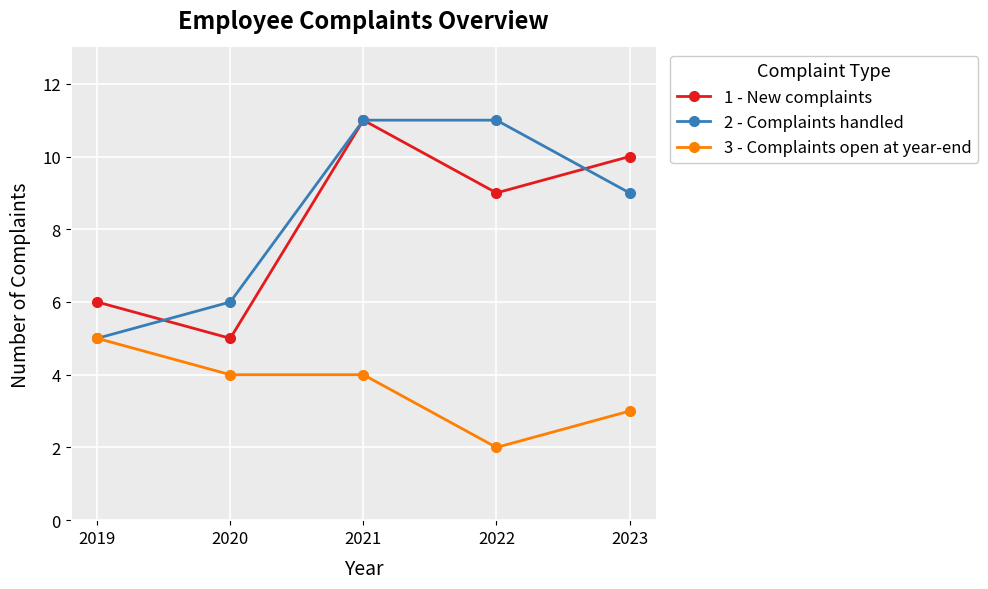

True or false: 1 - New complaints and 3 - Complaints open at year-end cross at least once.

False